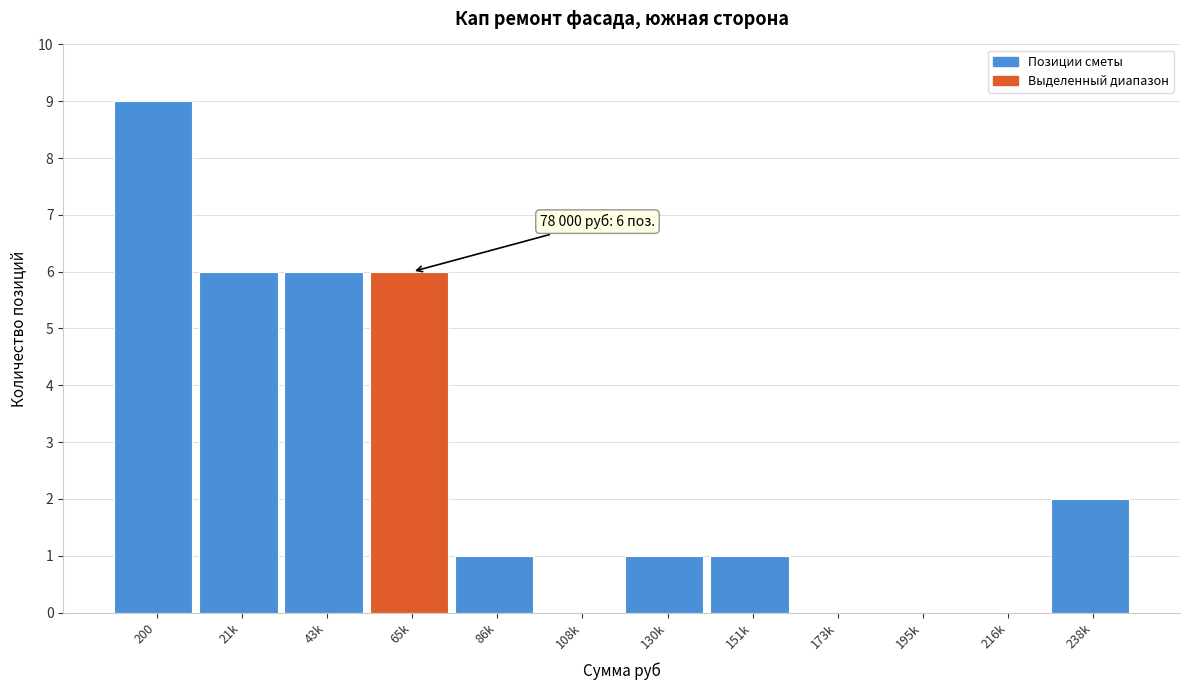

Reading left to right, extract all data points from this chart.

200=9	21k=6	43k=6	65k=6	86k=1	108k=0	130k=1	151k=1	173k=0	195k=0	216k=0	238k=2